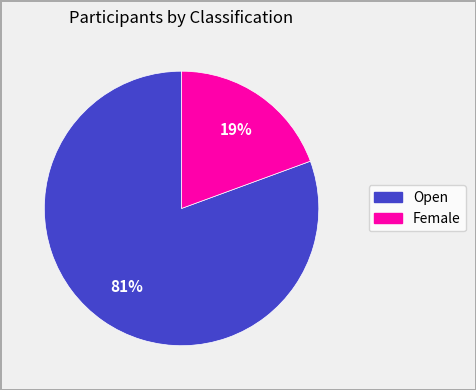

Combined, do Open and Female account for over 50%?

Yes